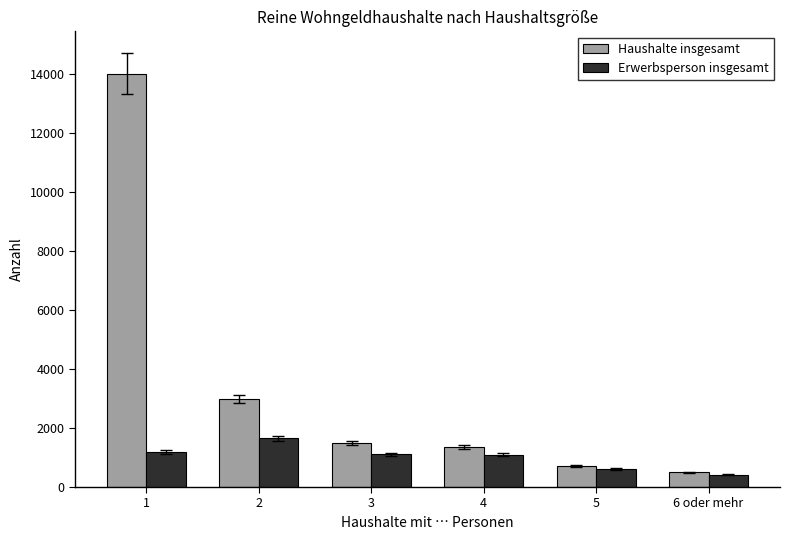

How many bars are there in total?

12